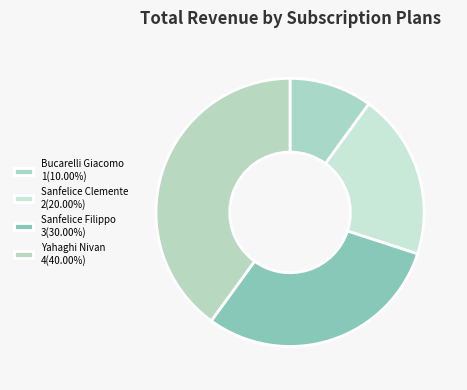

What percentage do Bucarelli Giacomo and Sanfelice Filippo together represent?

40.0%